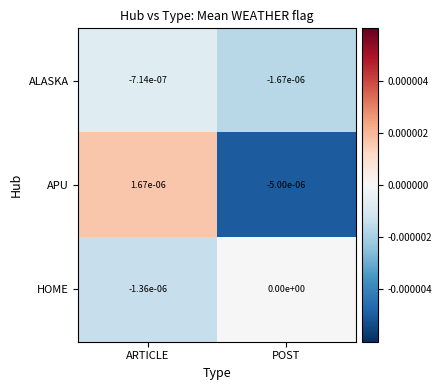

Rank the series at POST from highest to lowest value.

HOME, ALASKA, APU